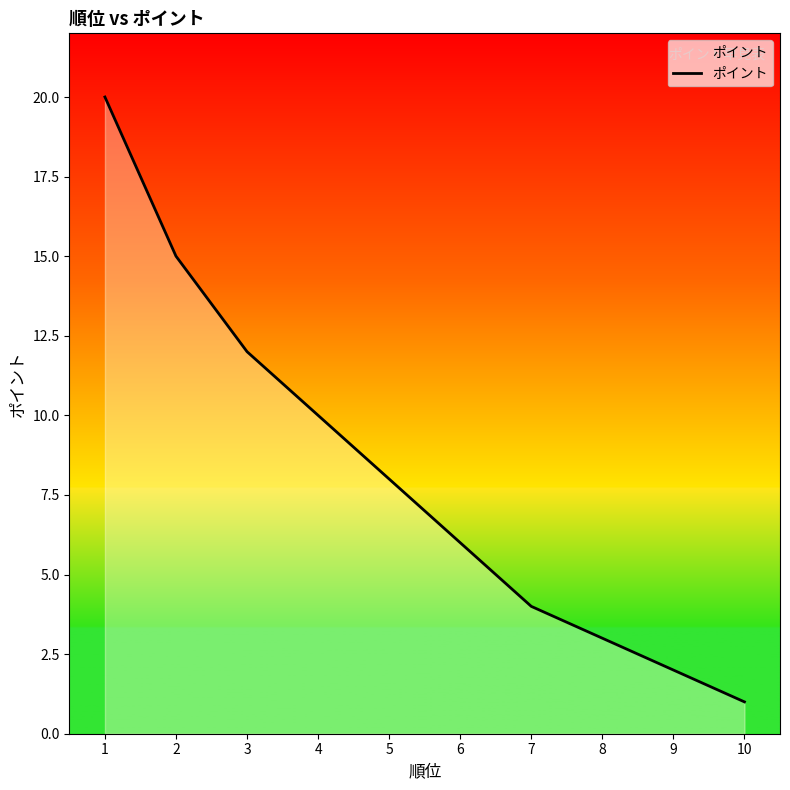

What is the sum of all values?

81